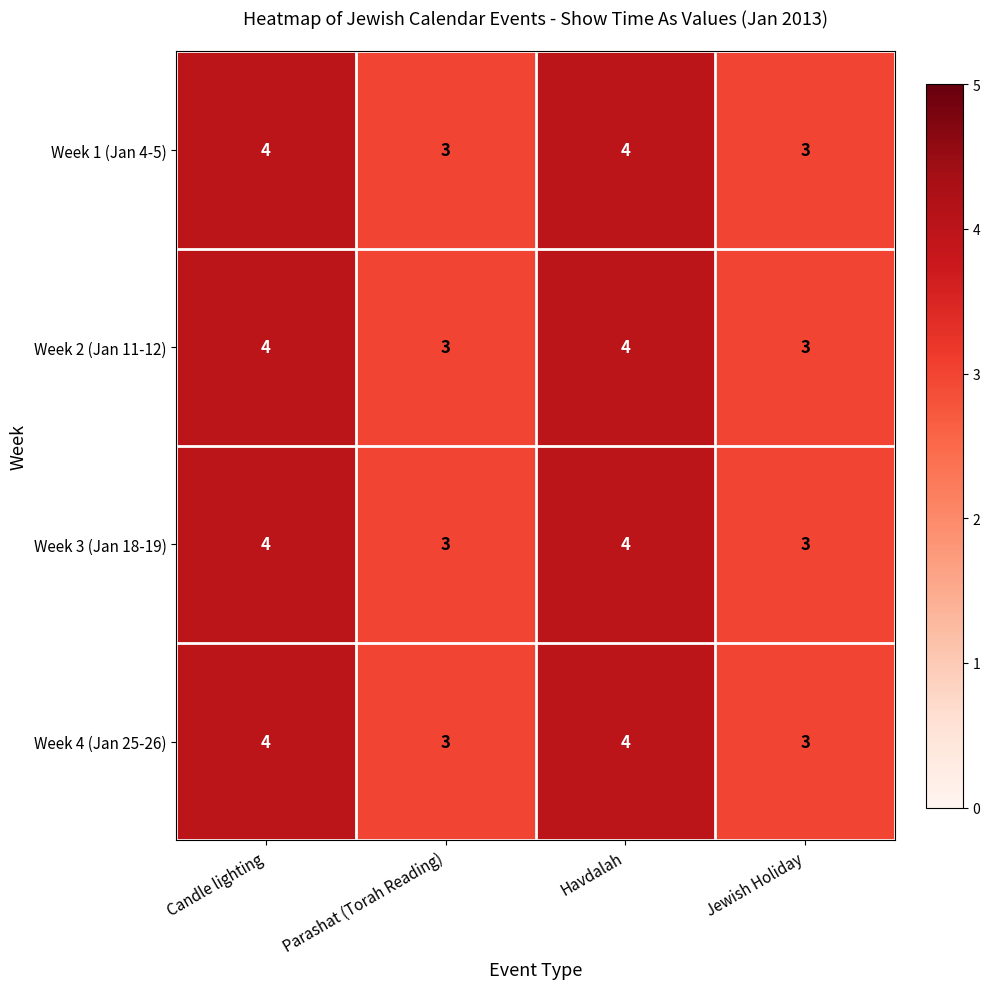

What value does the Week 2 (Jan 11-12) series have at Havdalah?

4